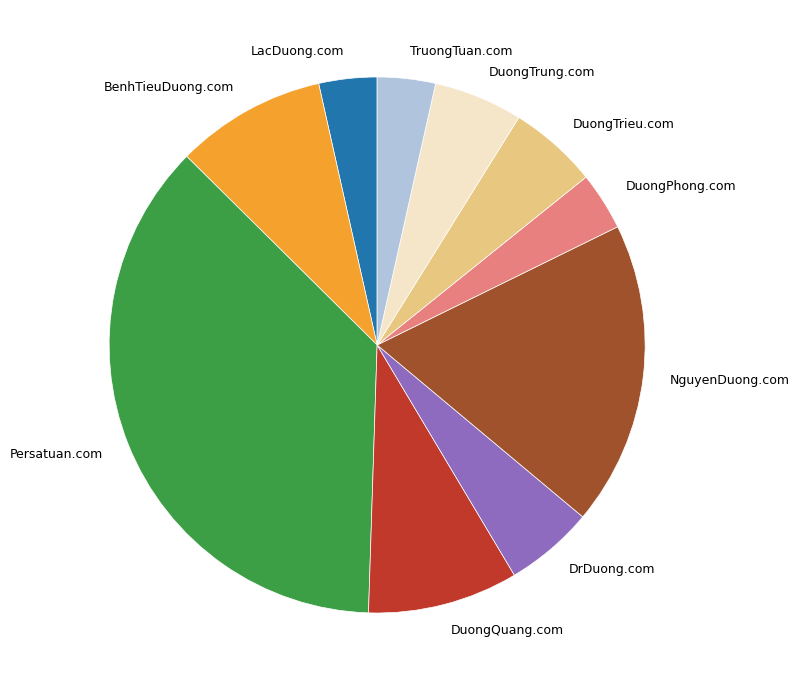

Which category has the biggest portion of the pie?

Persatuan.com